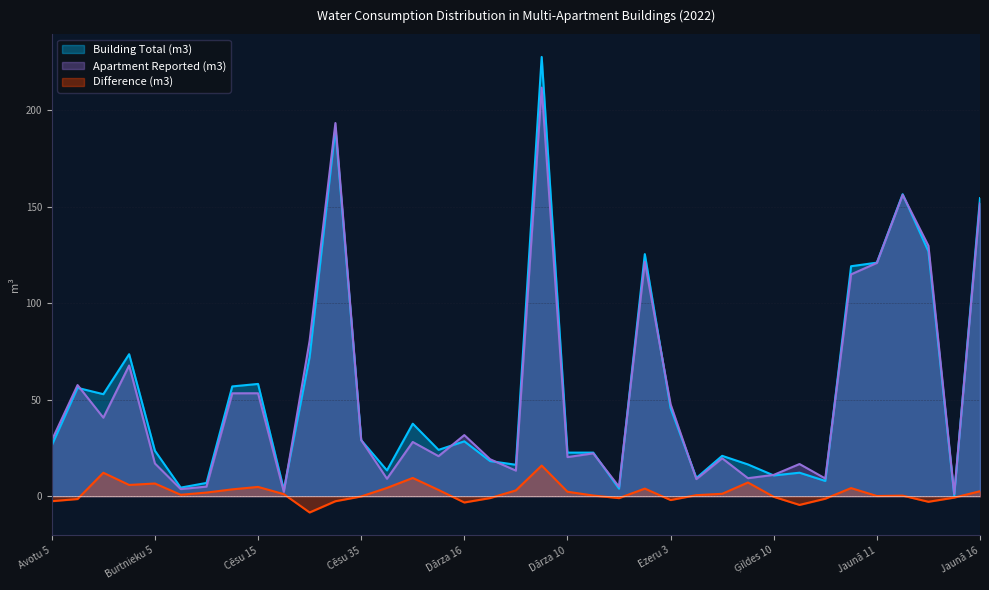

At which label is Building Total (m3) closest to 114?

Ievu 8